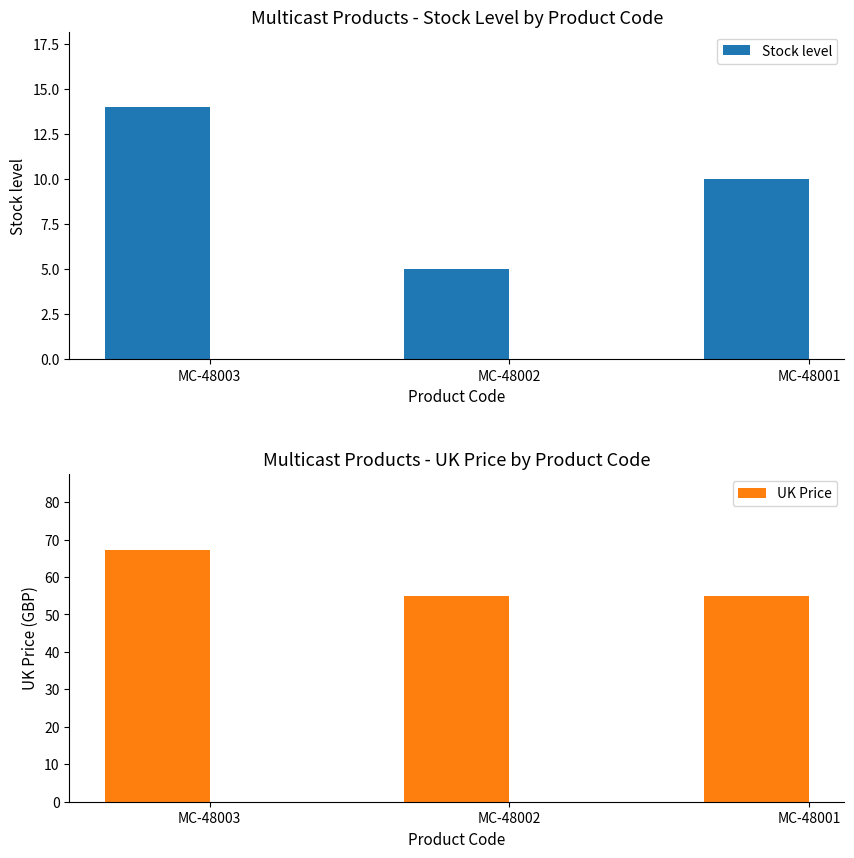

What is the approximate value of UK Price at MC-48002?

55.0